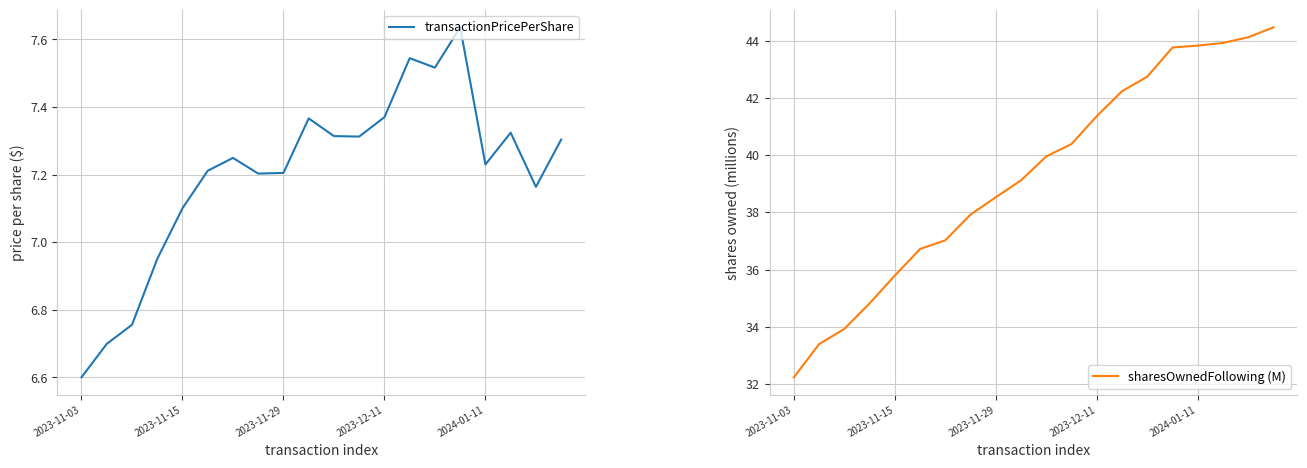

Where does the transactionPricePerShare series first go above 7?

2023-11-15